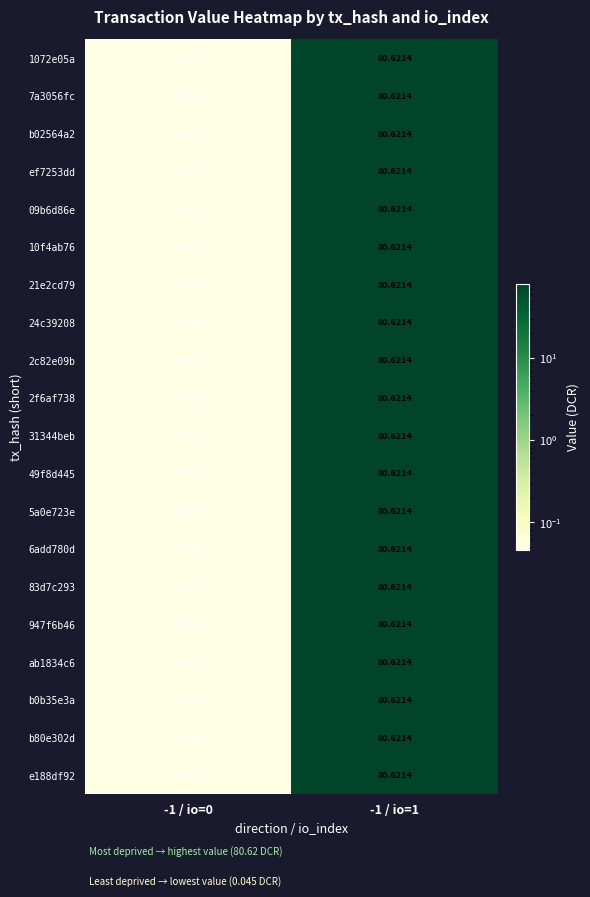

Is the value of 49f8d445 at -1 / io=1 greater than the value of 2f6af738 at -1 / io=0?

Yes